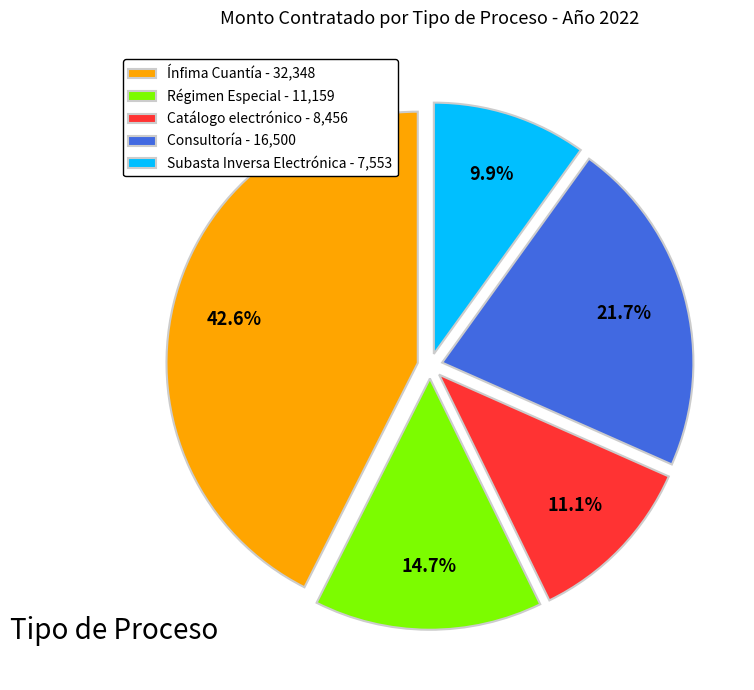

What is the ratio of the value at Catálogo electrónico - 8,456 to the value at Ínfima Cuantía - 32,348?

0.3